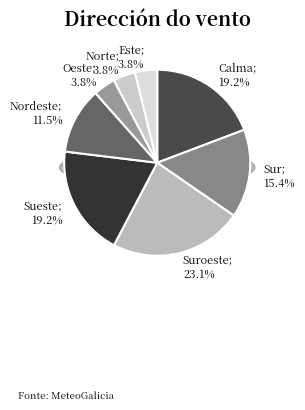

Which has a higher value, Oeste or Nordeste?

Nordeste